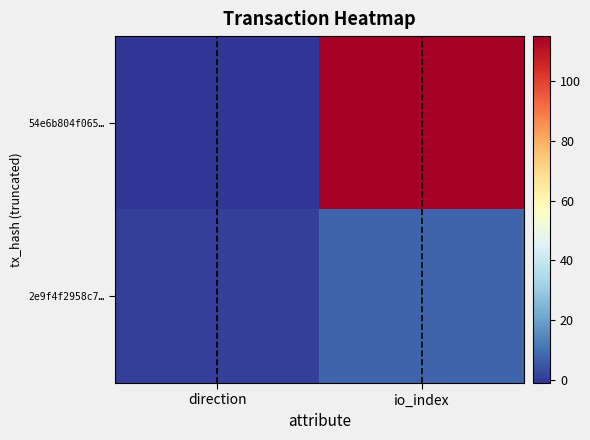

Reading left to right, transcribe all the data shown in this chart.

54e6b804f065…: direction=-1	io_index=115
2e9f4f2958c7…: direction=1	io_index=8